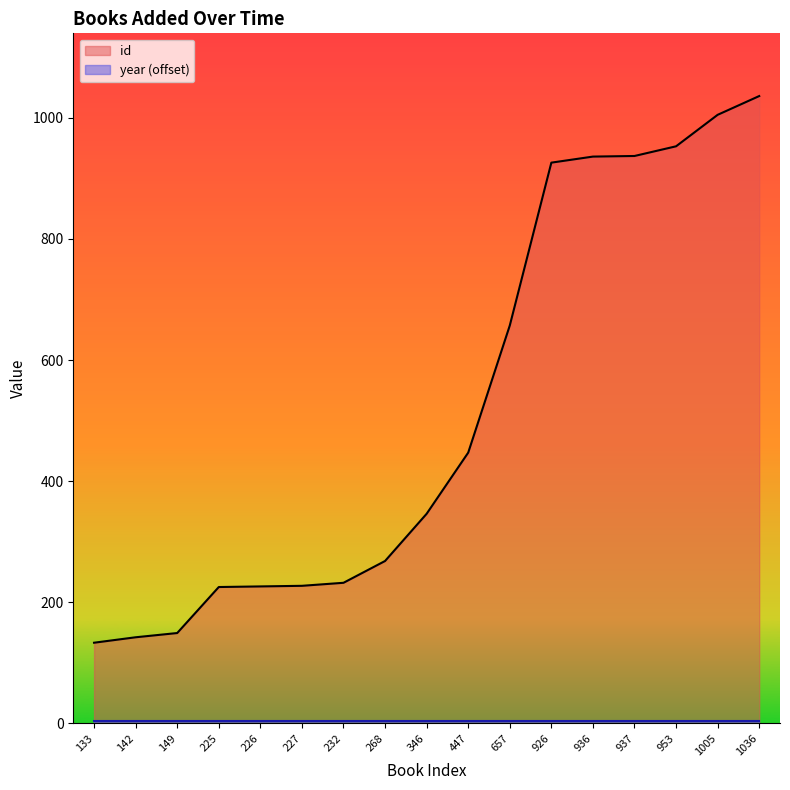

What is the value of the 8th point from the left?

268